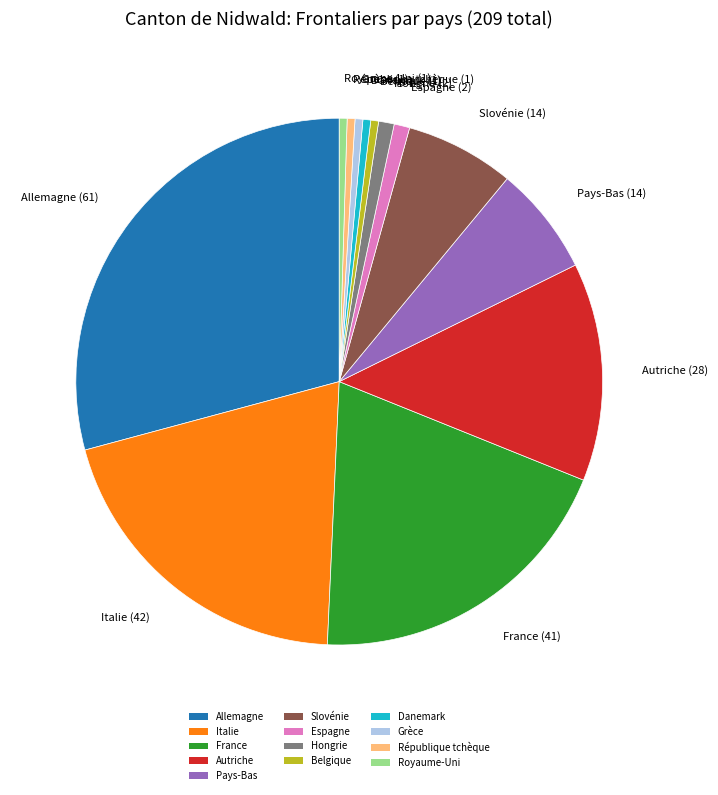

Does Italie represent more than half of the total?

No